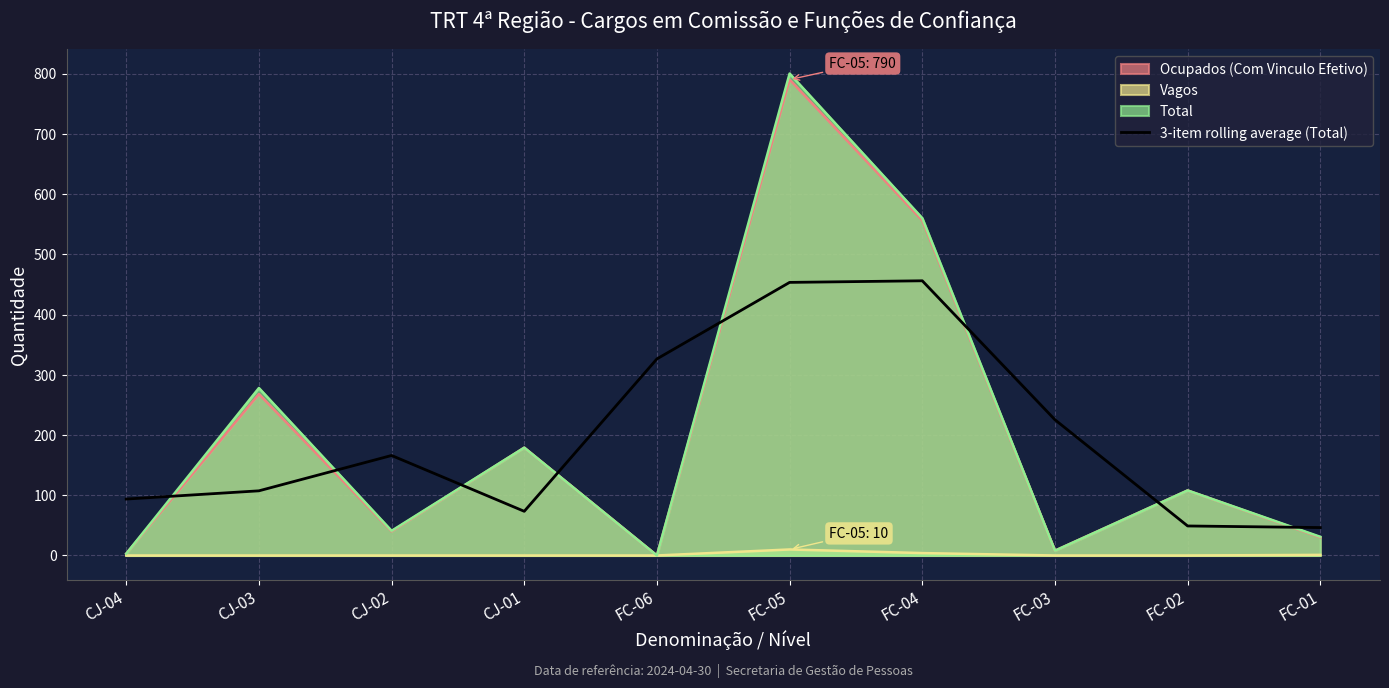

Reading left to right, what are all the values shown in this chart?

93.7	107.3	166.0	73.3	326.3	453.3	456.0	225.3	49.0	46.3